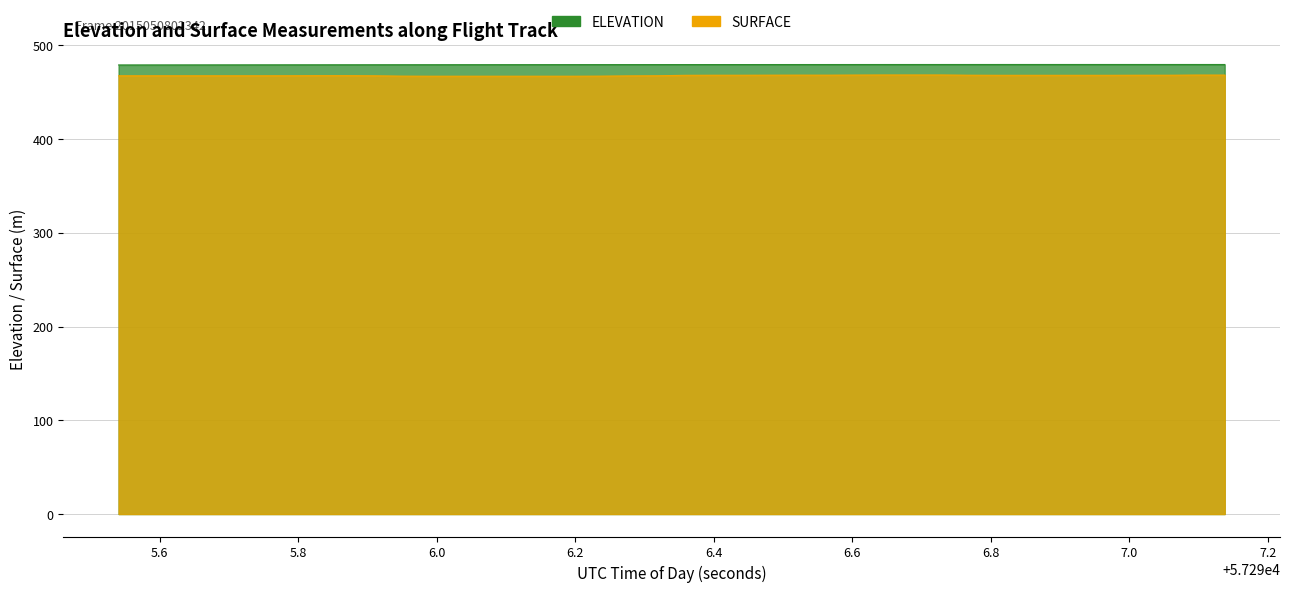

Is the value of ELEVATION at 27 greater than the value of SURFACE at 13?

Yes